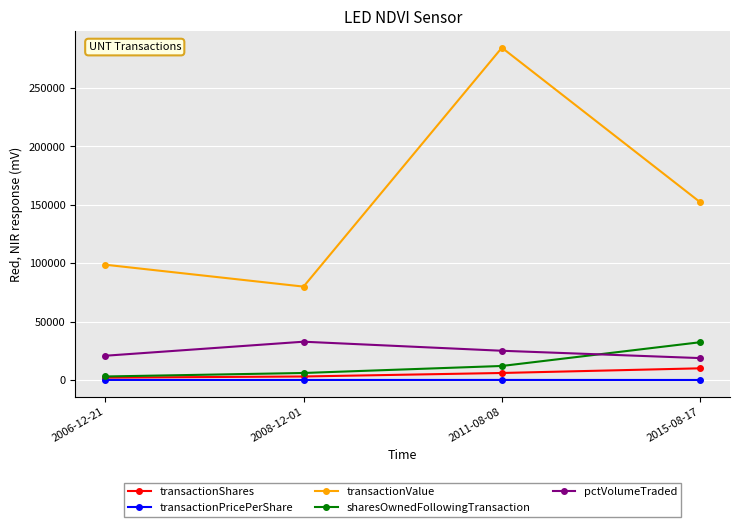

What is the spread (max minus min) of values at 2015-08-17?

152084.8